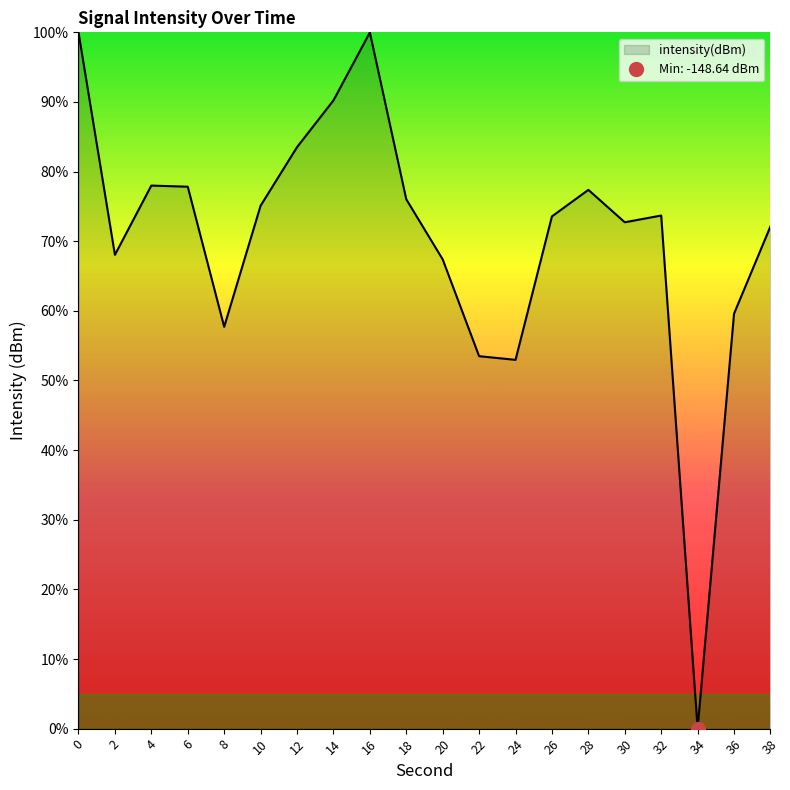

Rank the categories by value from highest to lowest.

0, 16, 14, 12, 4, 6, 28, 18, 10, 32, 26, 30, 38, 2, 20, 36, 8, 22, 24, 34